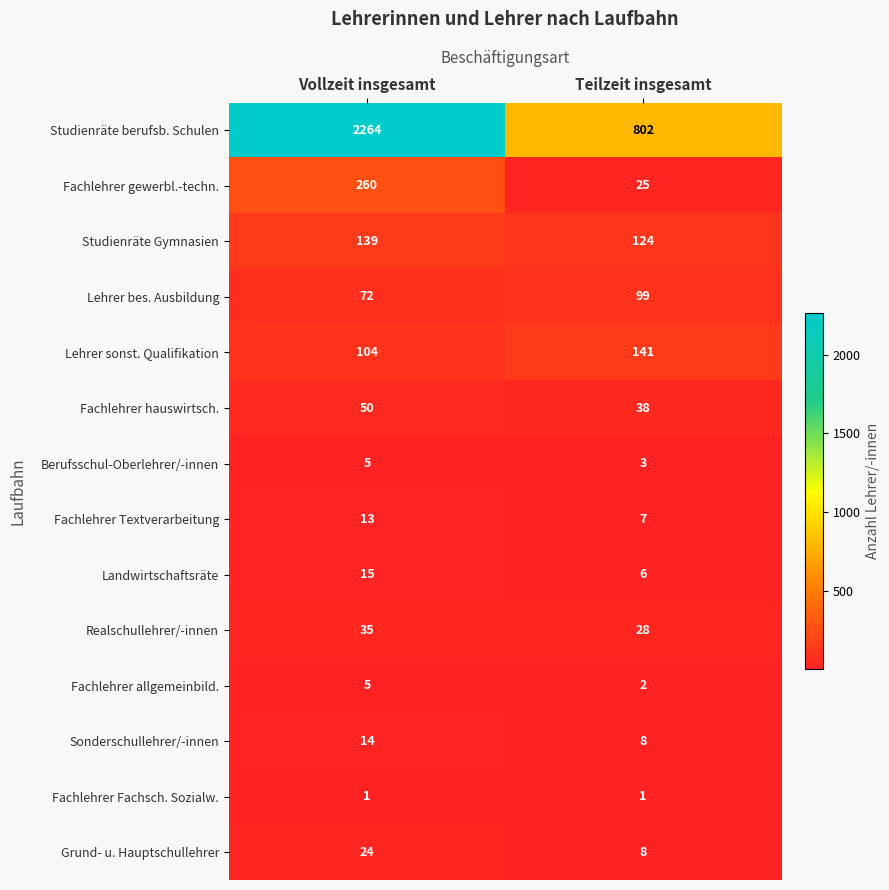

True or false: Lehrer sonst. Qualifikation has a value of 165 at Vollzeit insgesamt.

False